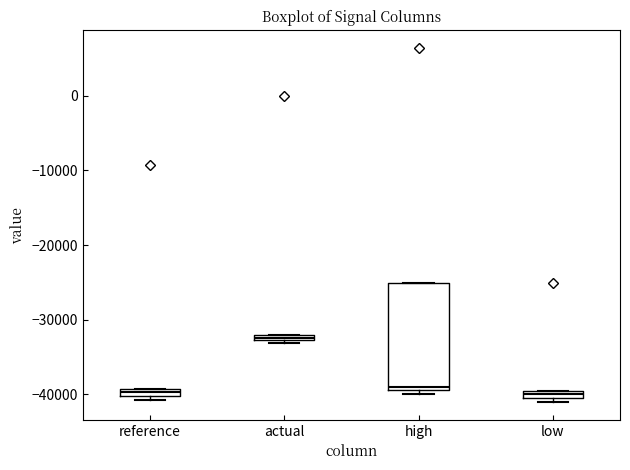

Where is the upper edge of the box for high on the y-axis? The values are not printed on the chart, so give them approximately, as read against the axis.

-25000